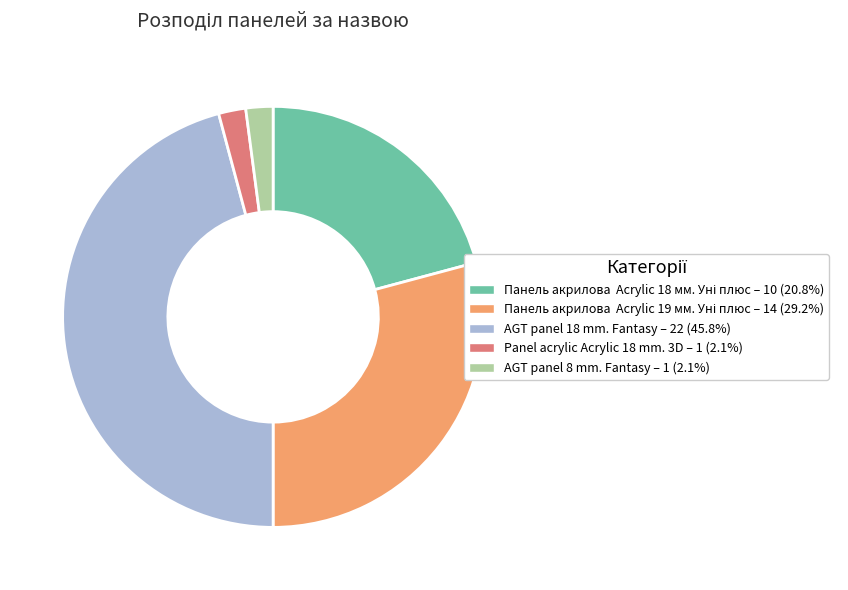

Is the sum of AGT panel 18 mm. Fantasy and AGT panel 8 mm. Fantasy greater than half?

No